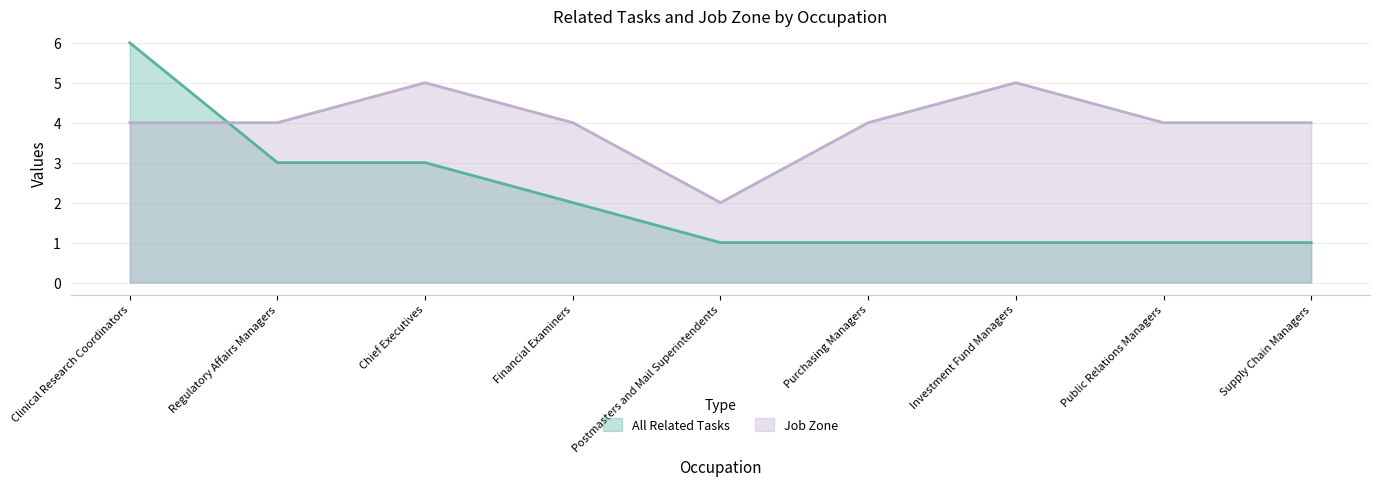

True or false: All Related Tasks and Job Zone cross at least once.

True